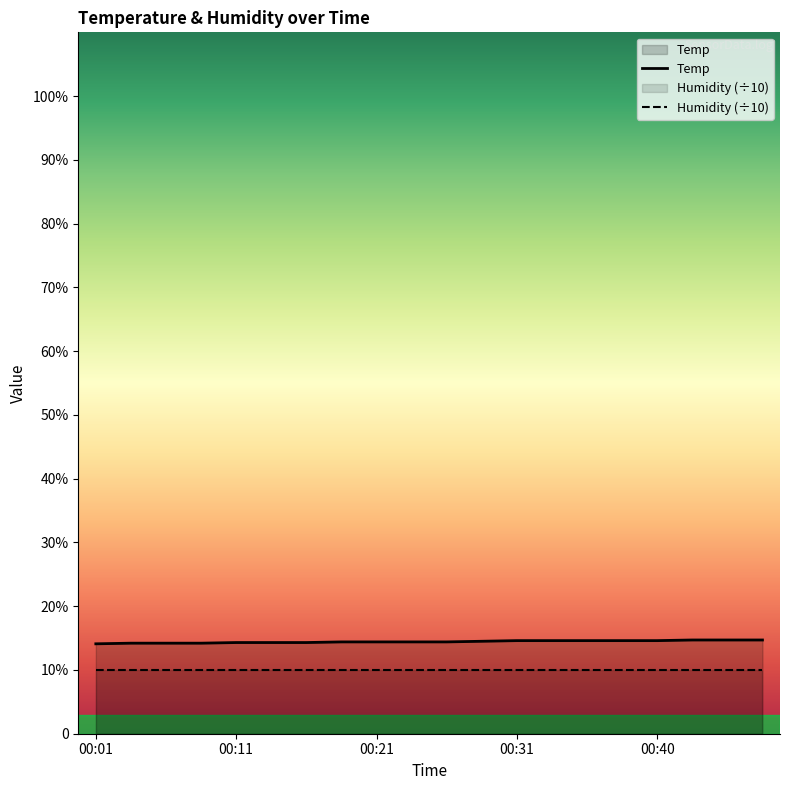

True or false: there are more than 1 points higher than both neighbors.

False